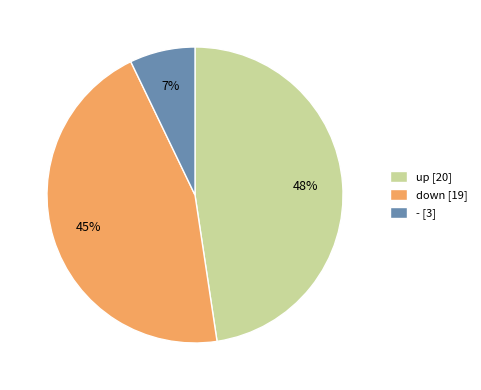

Does any single category account for the majority?

No